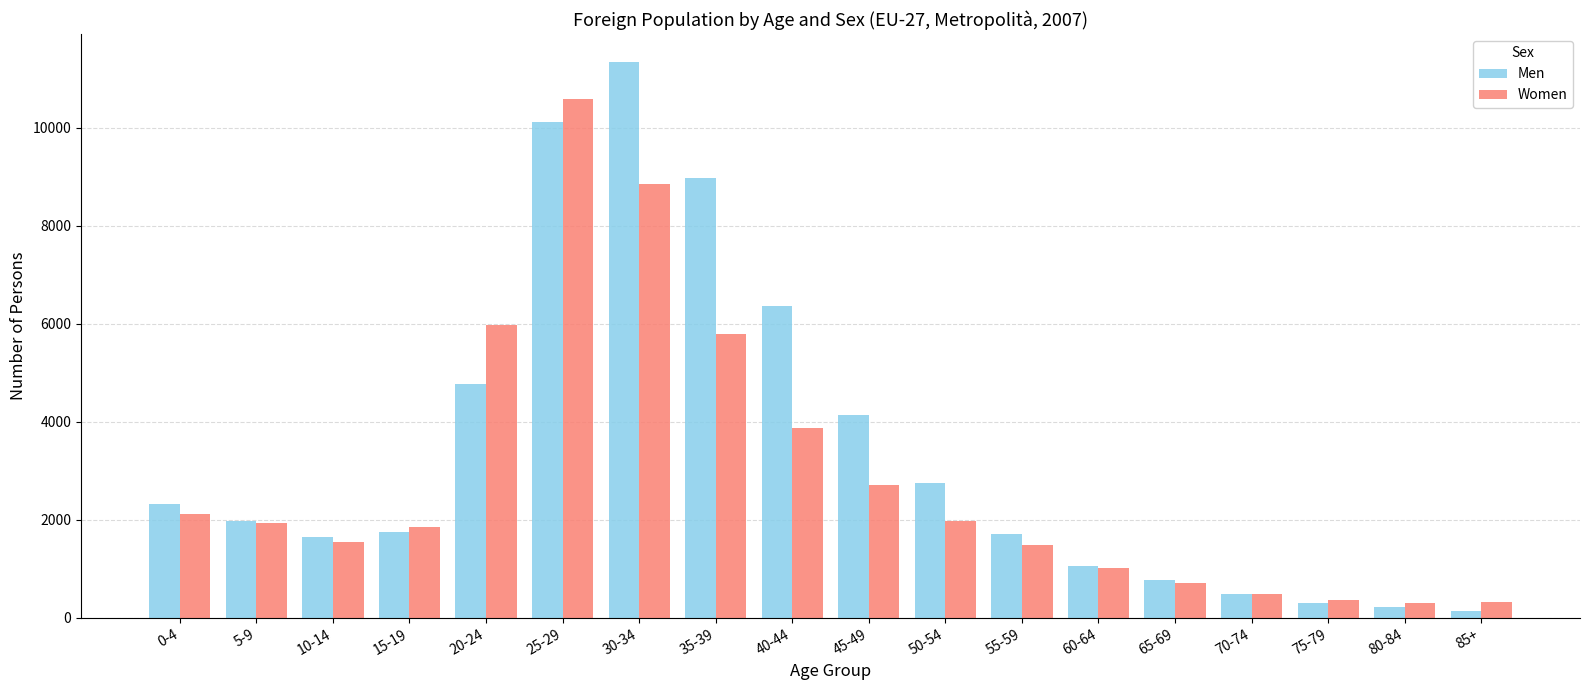

Is it true that Men equals 132 at 85+?

True